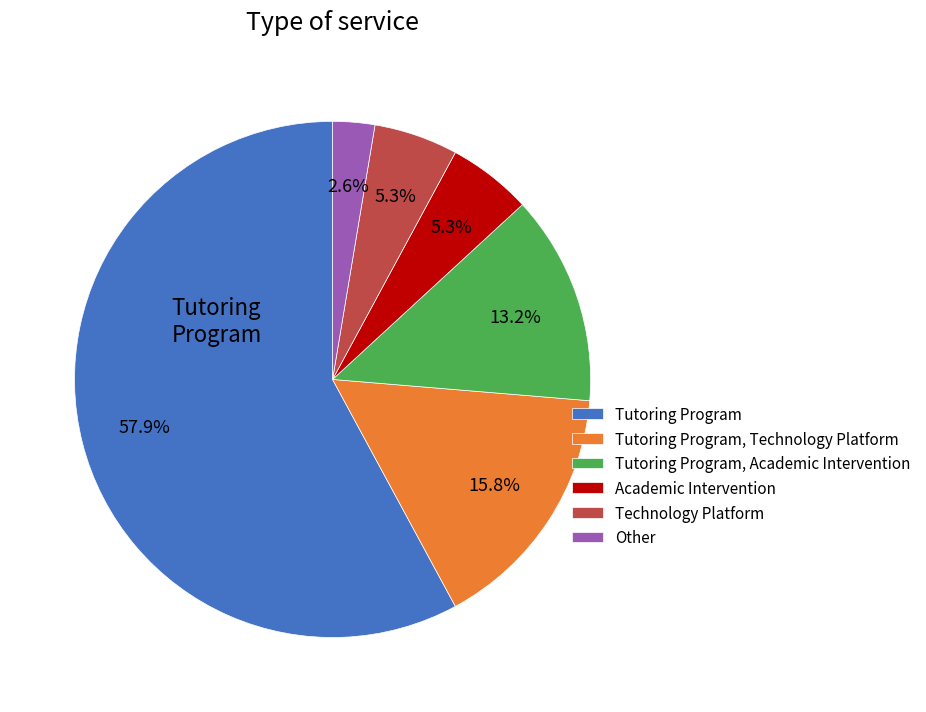

Do Tutoring Program, Academic Intervention and Technology Platform together represent more than half of the pie?

No